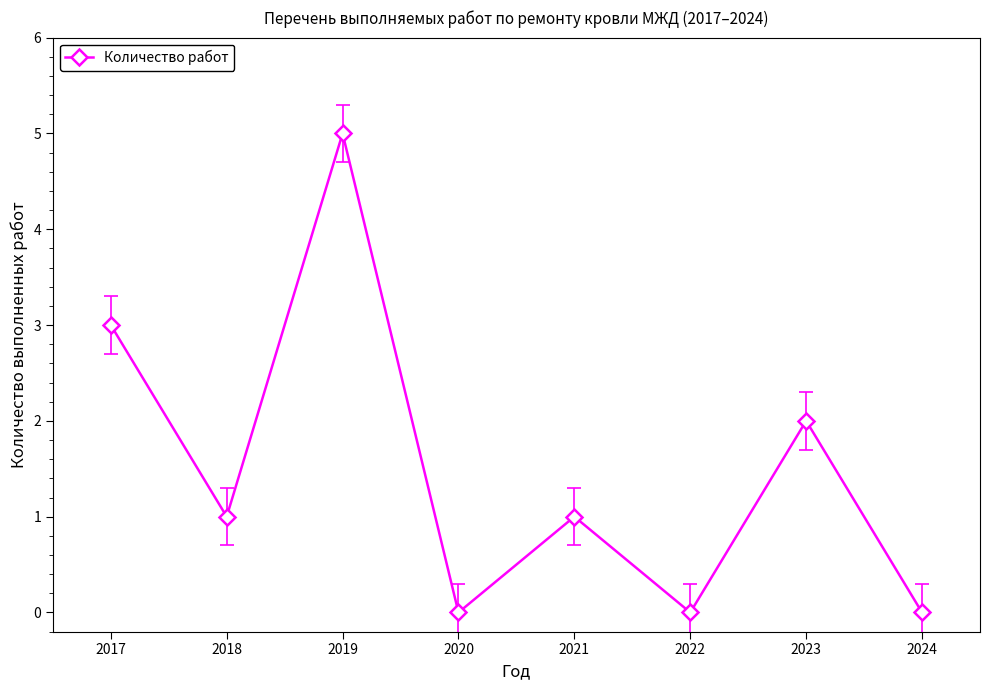

The chart shows a value of 0 at 2024. True or false?

True